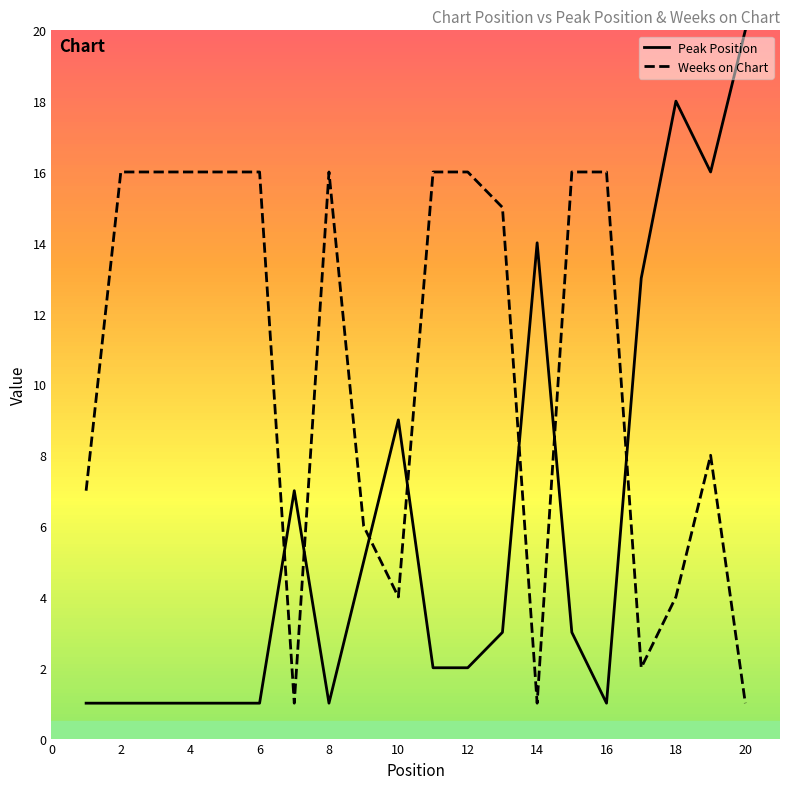

What is the maximum value shown in the chart?

20